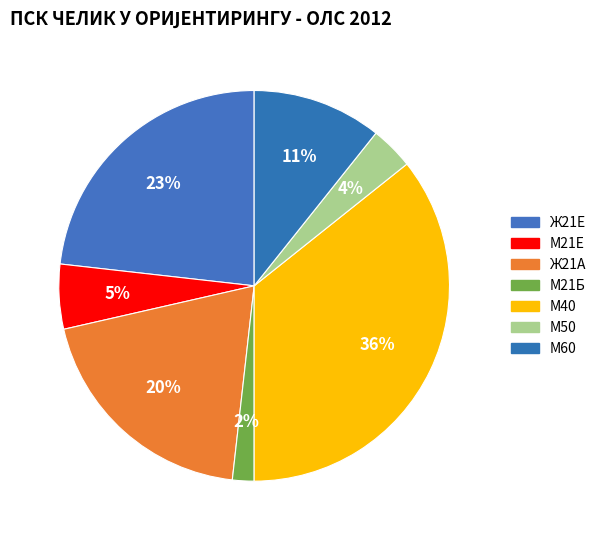

How many segments does this pie chart have?

7